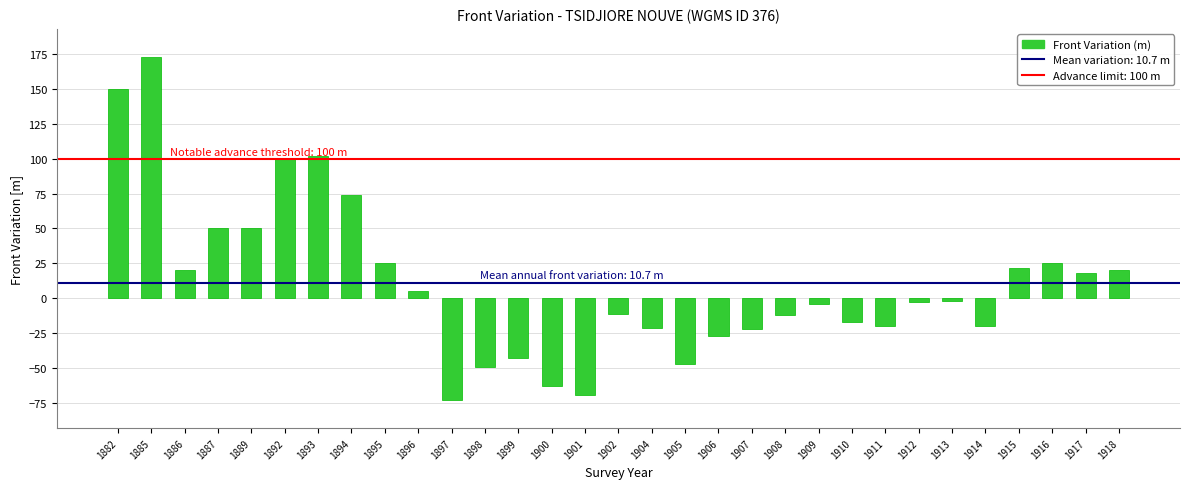

How many data points are less than -3?

15